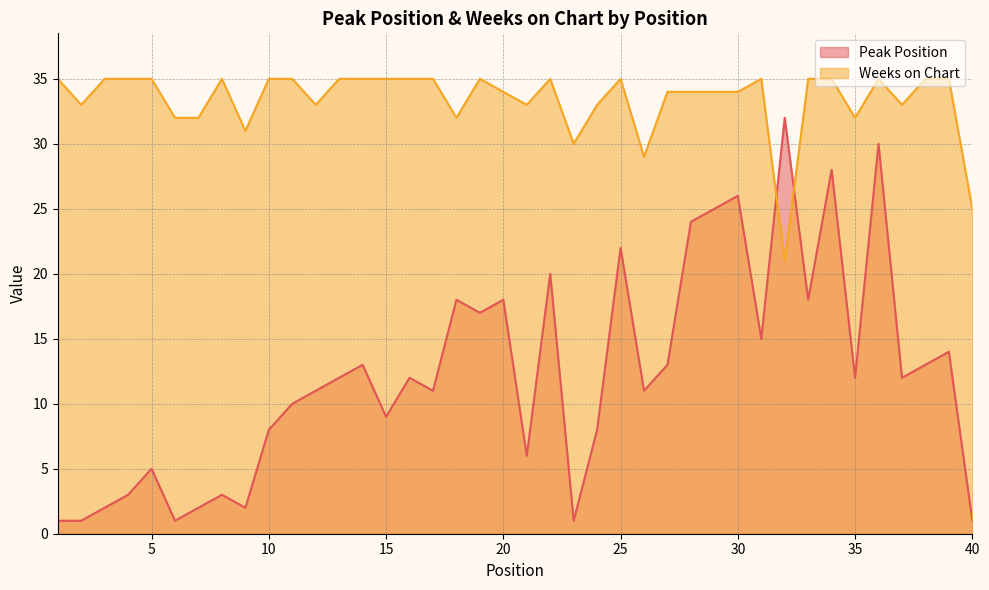

Reading left to right, list all the values displayed in this chart.

Peak Position: 1	1	2	3	5	1	2	3	2	8	10	11	12	13	9	12	11	18	17	18	6	20	1	8	22	11	13	24	25	26	15	32	18	28	12	30	12	13	14	1
Weeks on Chart: 35	33	35	35	35	32	32	35	31	35	35	33	35	35	35	35	35	32	35	34	33	35	30	33	35	29	34	34	34	34	35	21	35	35	32	35	33	35	35	25